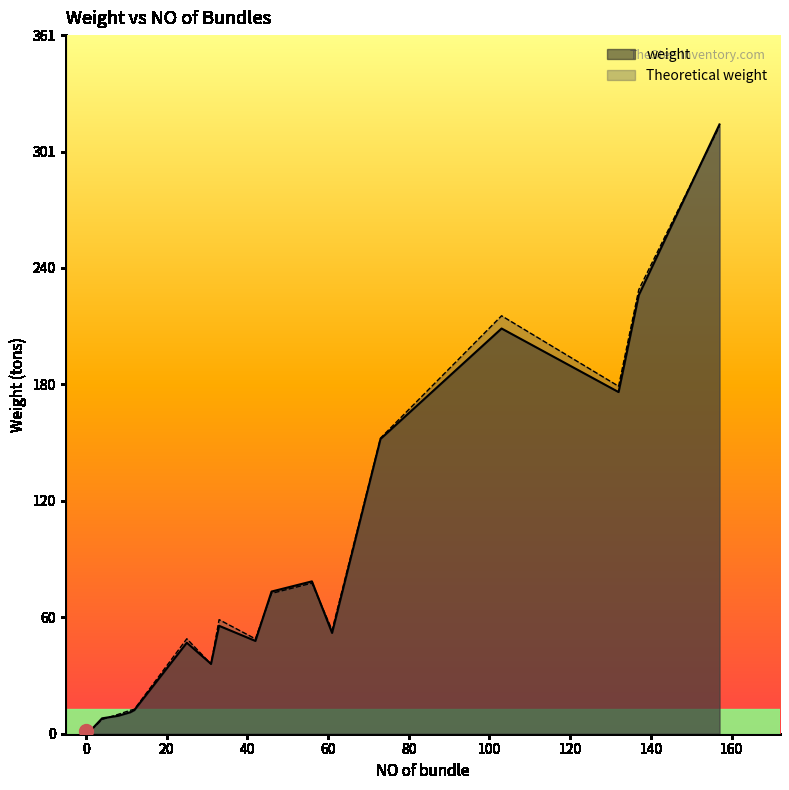

Which series has the largest total across all categories?

Theoretical weight